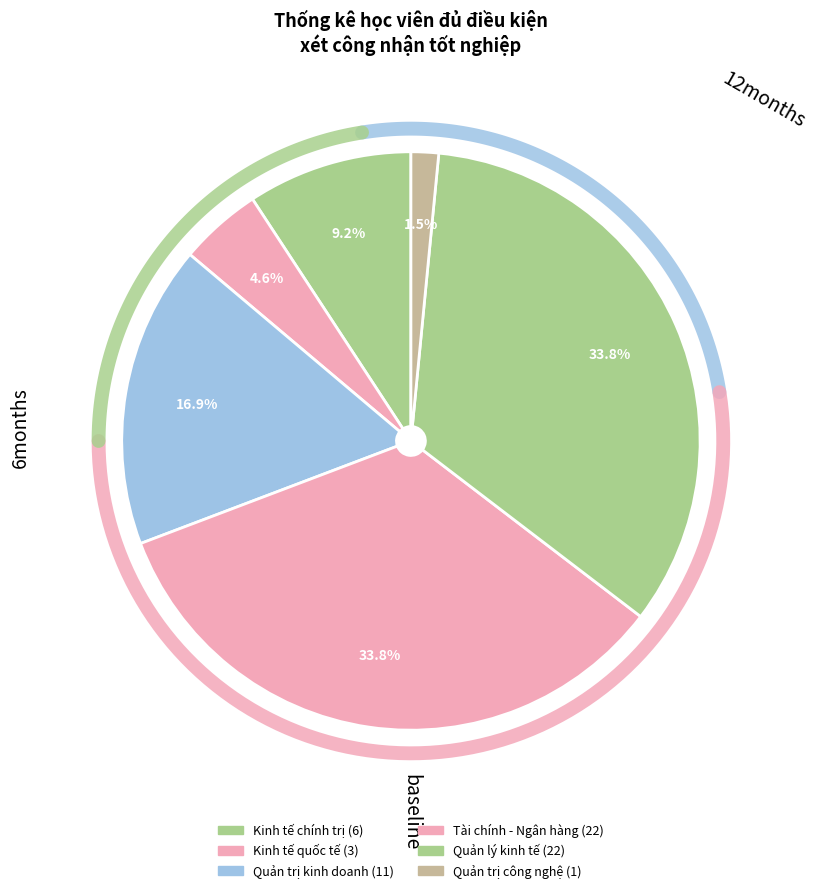

How many segments does this pie chart have?

6